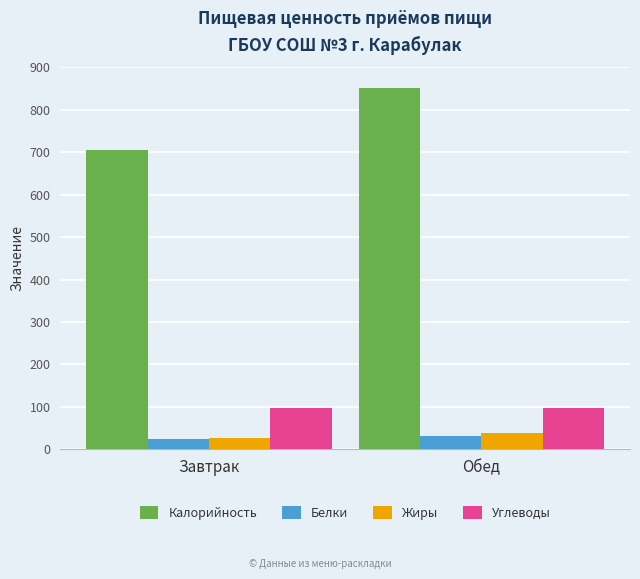

What is the average value of the Жиры series?

31.4